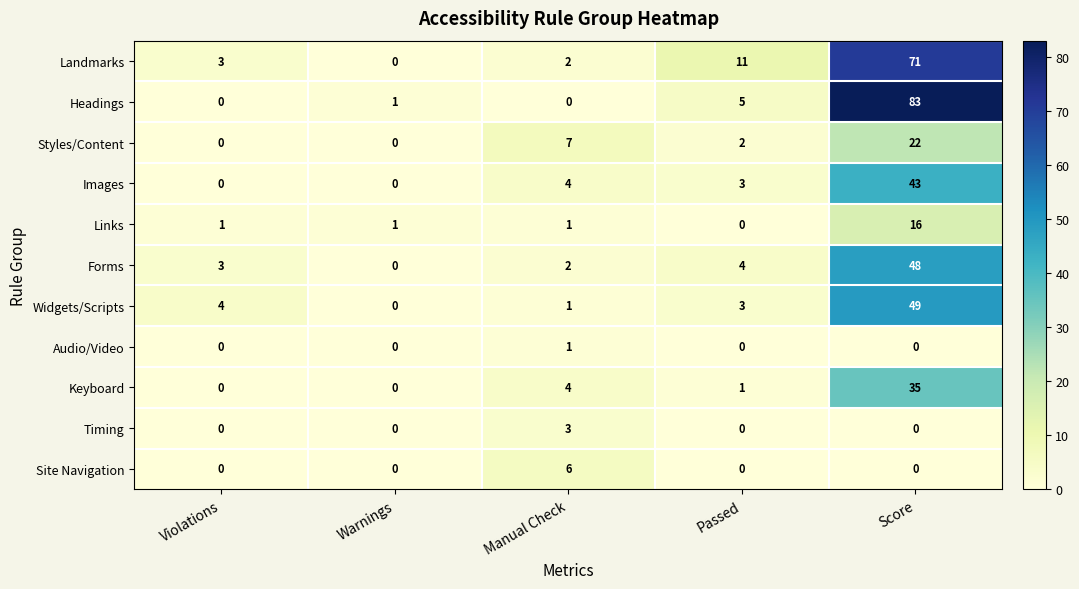

At which category does the chart reach its peak across all series?

Score